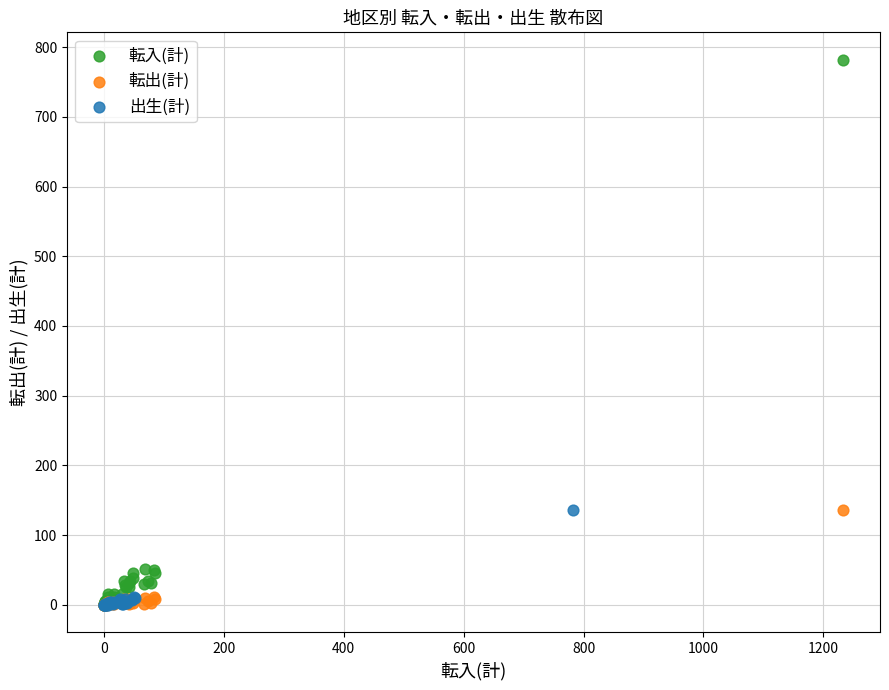

Which series contains the highest Y value?

転入(計)